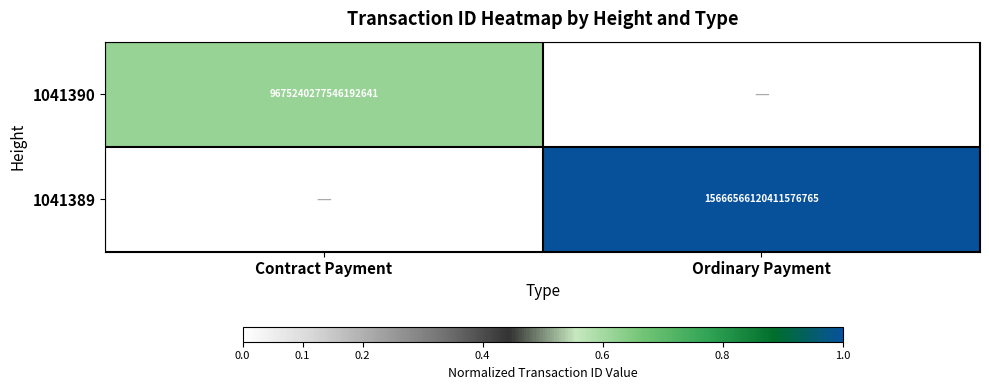

The value of 1041390 at Contract Payment is 9675240277546192896. True or false?

True